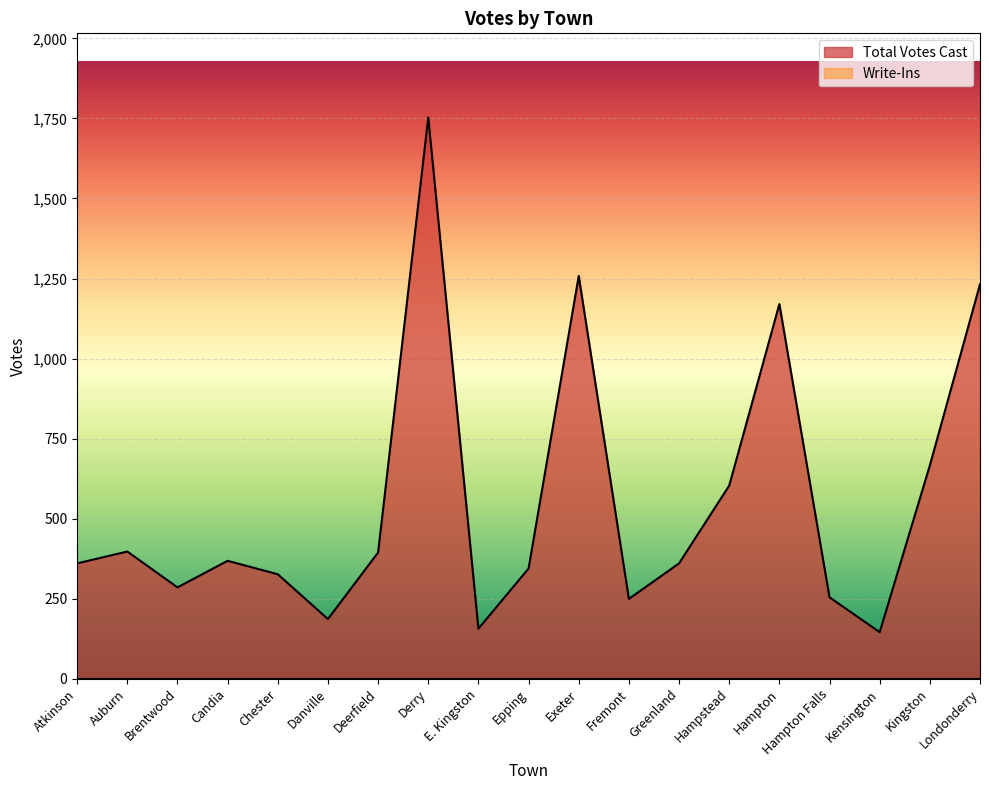

How many data points are less than 360?

8